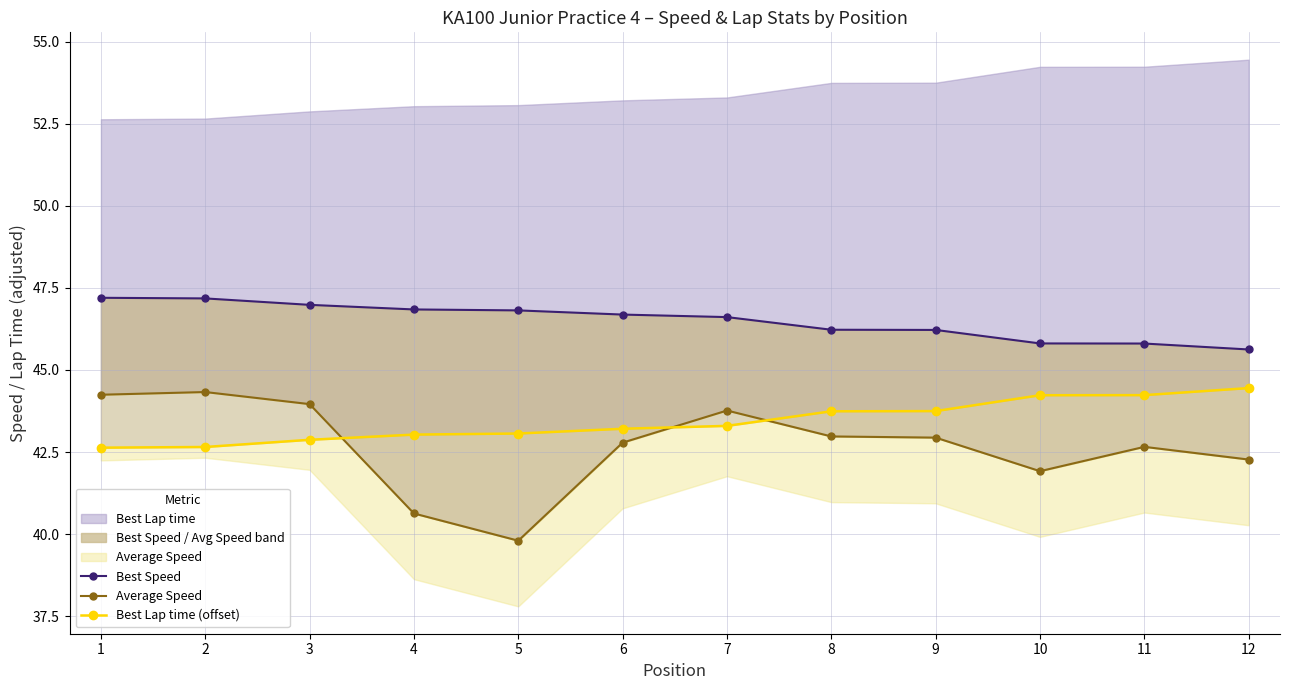

At which label does Average Speed first exceed 42?

1